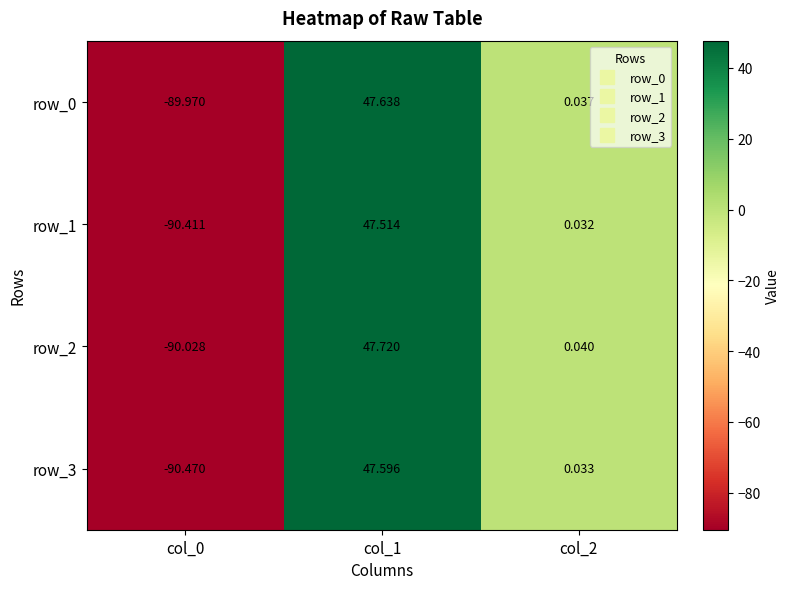

At how many categories does at least one series exceed 15?

1